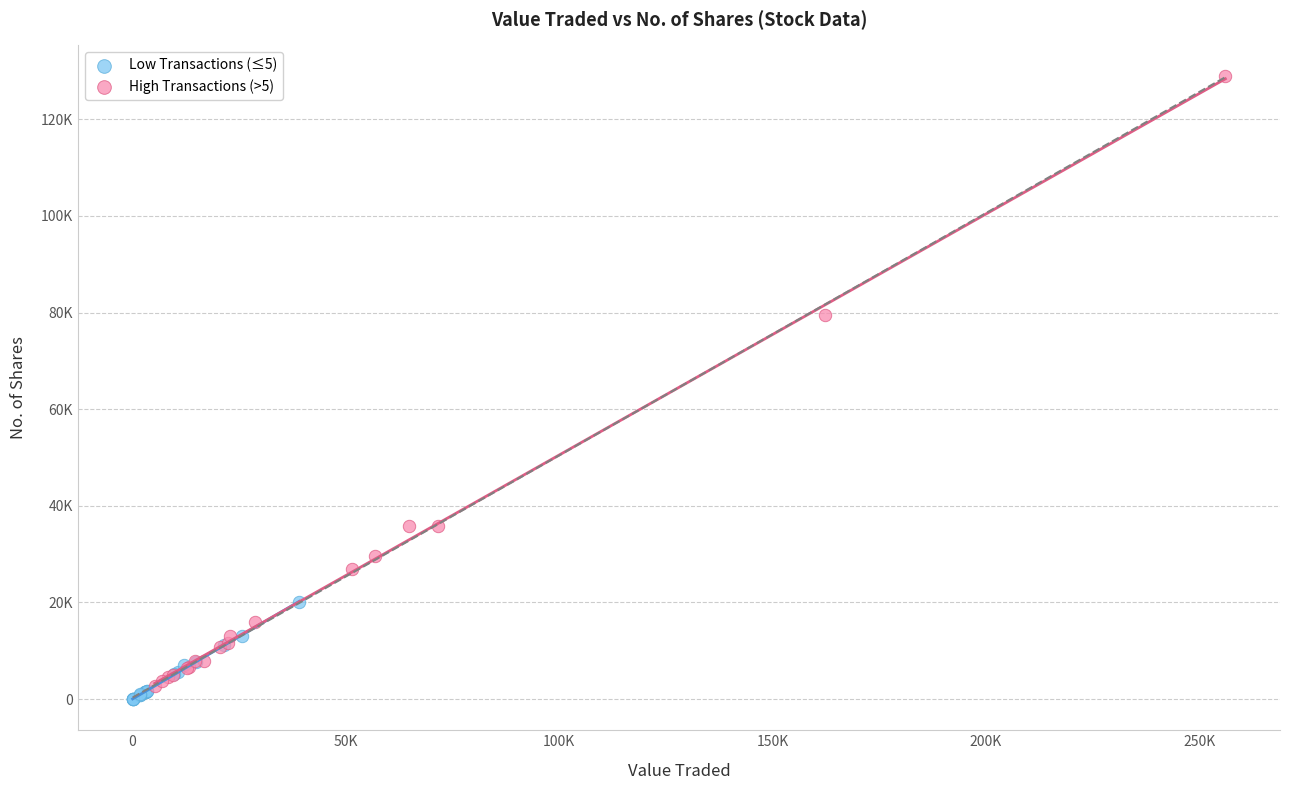

What are all the series names shown in the legend?

Low Transactions (≤5), High Transactions (>5)